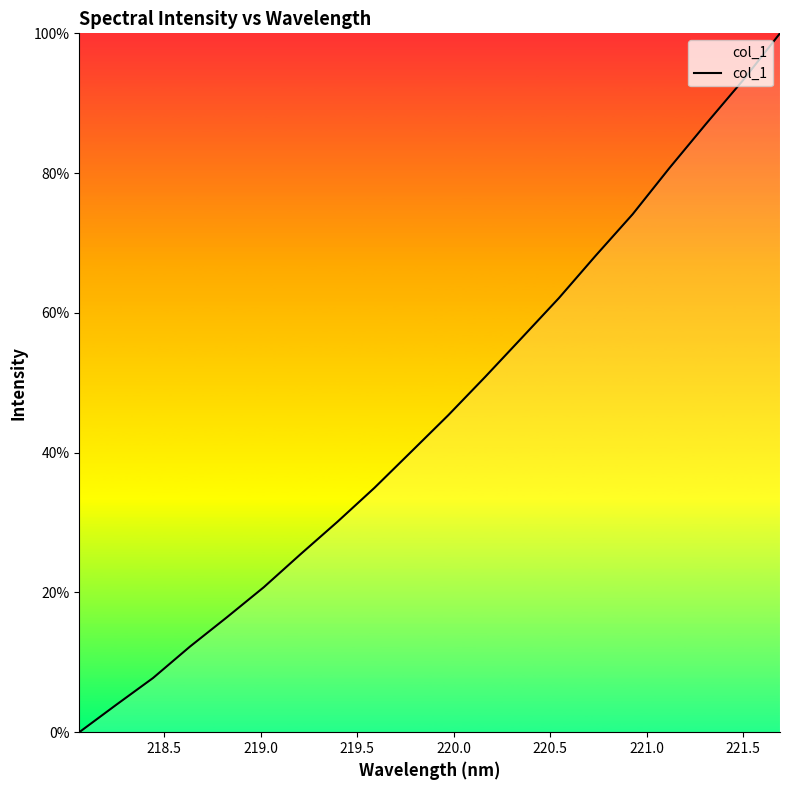

True or false: the data has more than 0 interior local peaks.

False